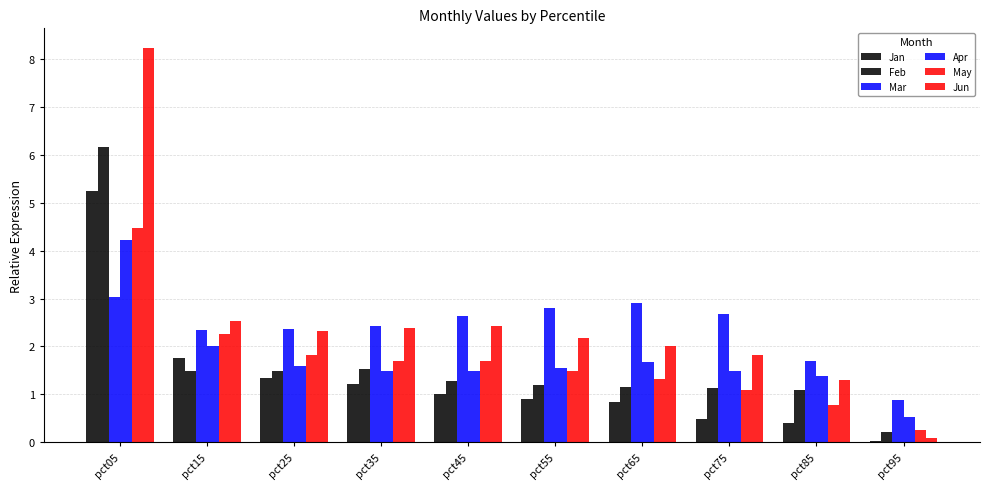

Reading right to left, what are all the values shown in this chart?

Jan: 0.0	0.4	0.5	0.8	0.9	1.0	1.2	1.3	1.7	5.2
Feb: 0.2	1.1	1.1	1.2	1.2	1.3	1.5	1.5	1.5	6.2
Mar: 0.9	1.7	2.7	2.9	2.8	2.6	2.4	2.4	2.3	3.0
Apr: 0.5	1.4	1.5	1.7	1.5	1.5	1.5	1.6	2.0	4.2
May: 0.3	0.8	1.1	1.3	1.5	1.7	1.7	1.8	2.3	4.5
Jun: 0.1	1.3	1.8	2.0	2.2	2.4	2.4	2.3	2.5	8.2